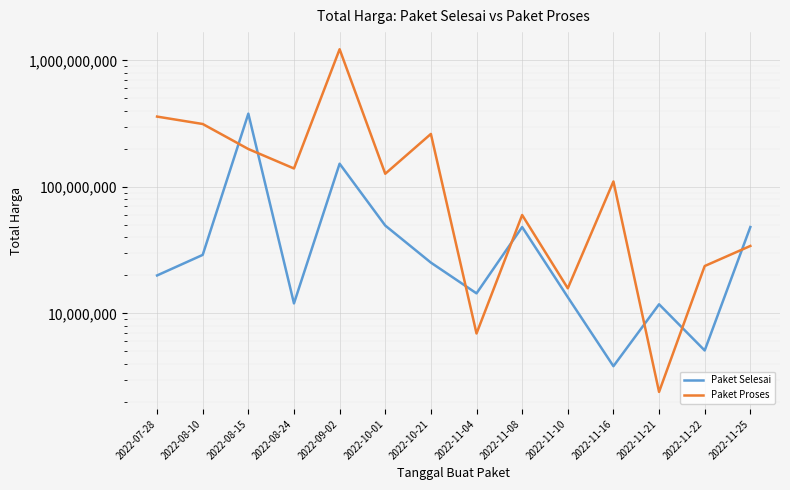

At which label does Paket Selesai reach its minimum?

2022-11-16